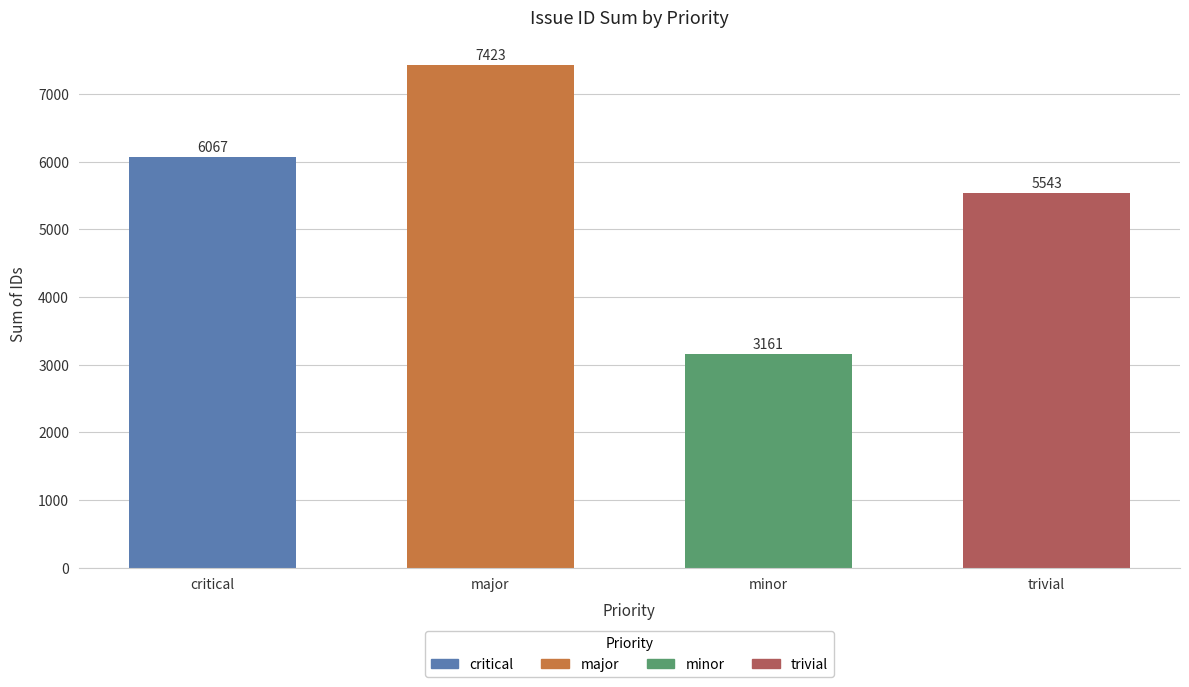

What is the ratio of the value at minor to the value at critical?

0.5